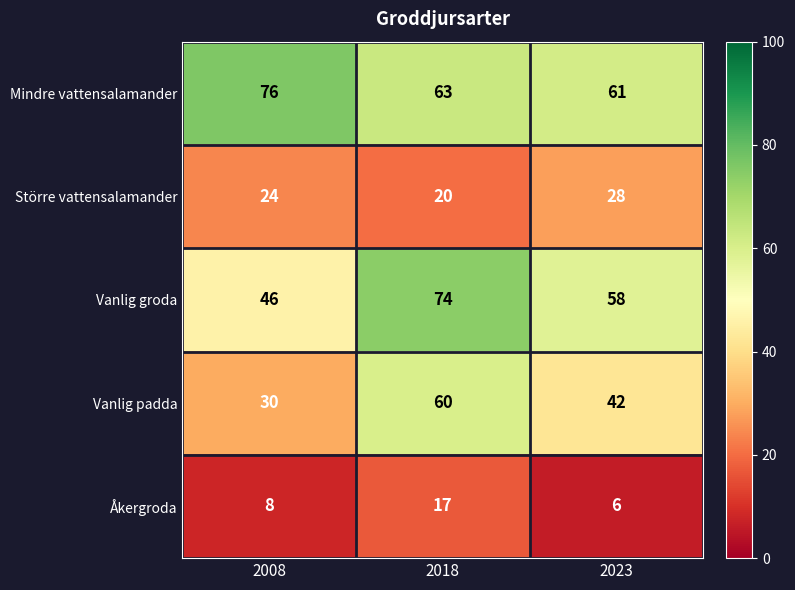

Reading left to right, extract all data points from this chart.

Mindre vattensalamander: 76	63	61
Större vattensalamander: 24	20	28
Vanlig groda: 46	74	58
Vanlig padda: 30	60	42
Åkergroda: 8	17	6